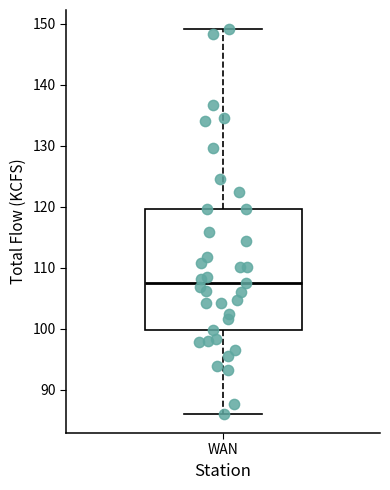

Transcribe this box plot: give where the median line is, the range the box spans, and where the two whiskers end, as read against the y-axis. The values are not printed on the chart, so give them approximately, as read against the axis.

median 108, box 100 to 120, whiskers 86 to 149